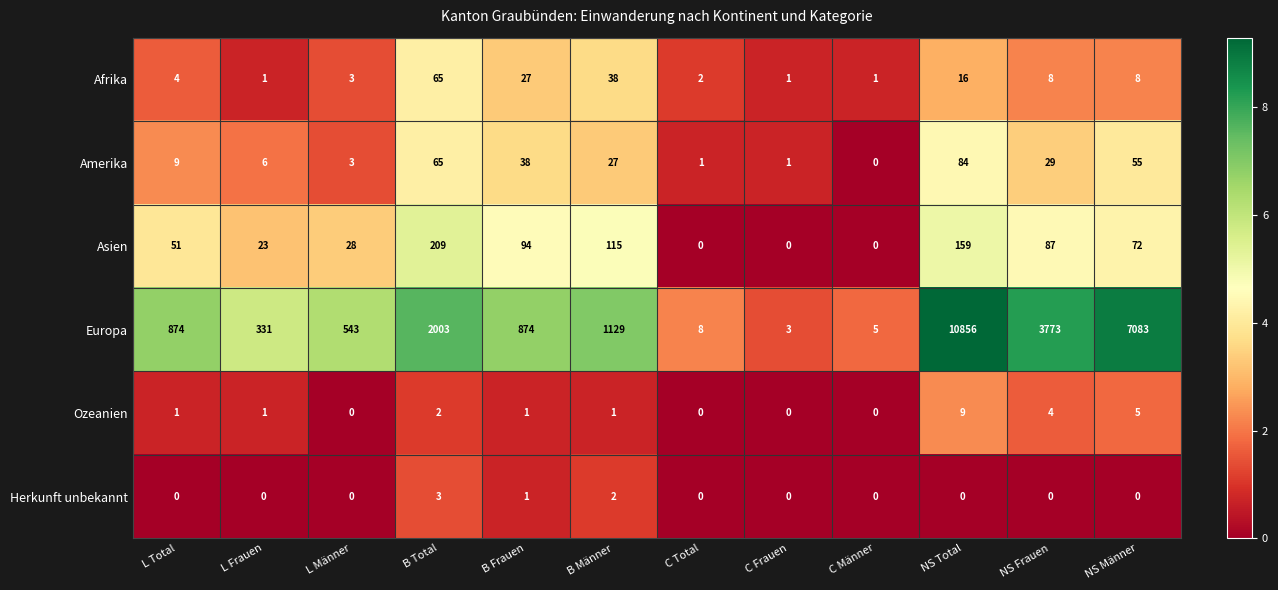

The value of Afrika at L Total is 2. True or false?

False